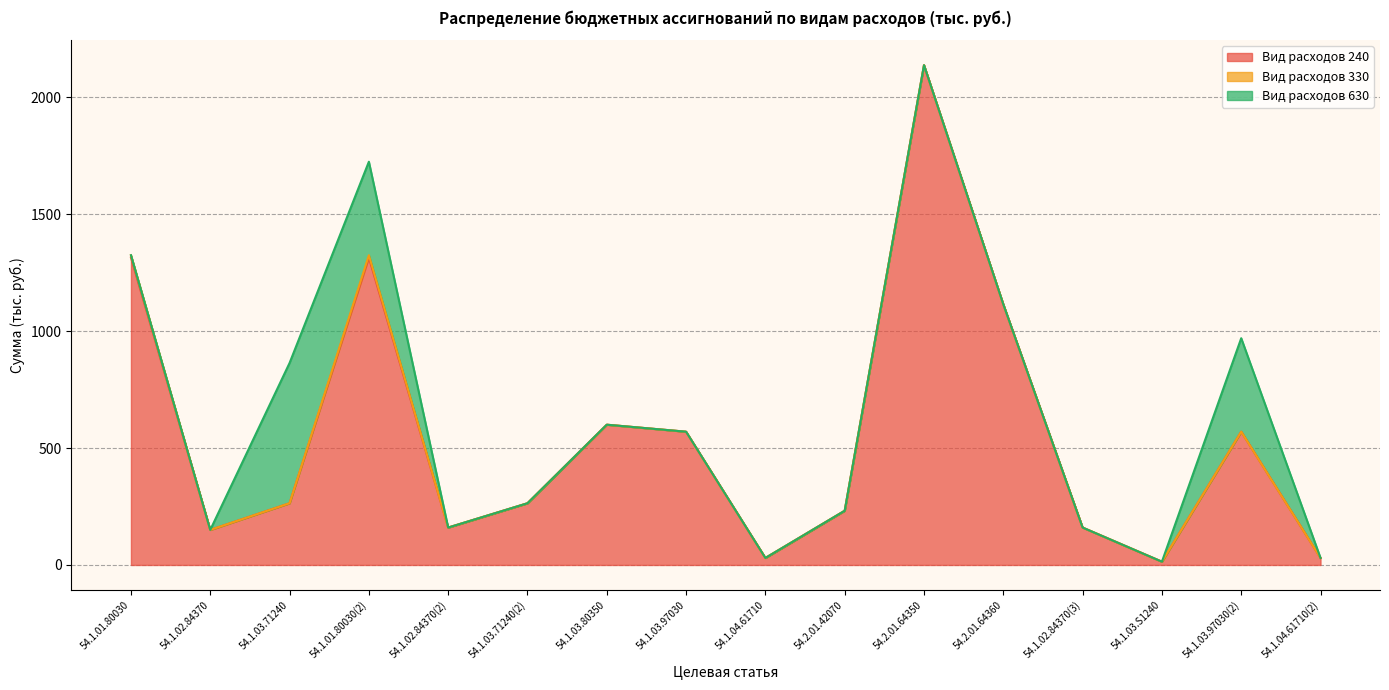

Does the chart display data point markers on the line(s)?

No